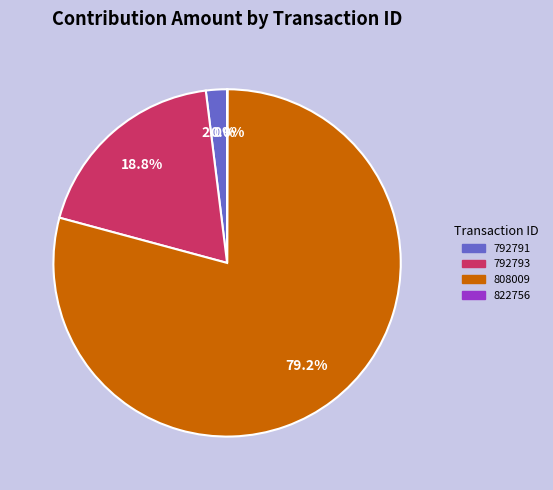

What portion of the pie excludes 792791?

98.0%